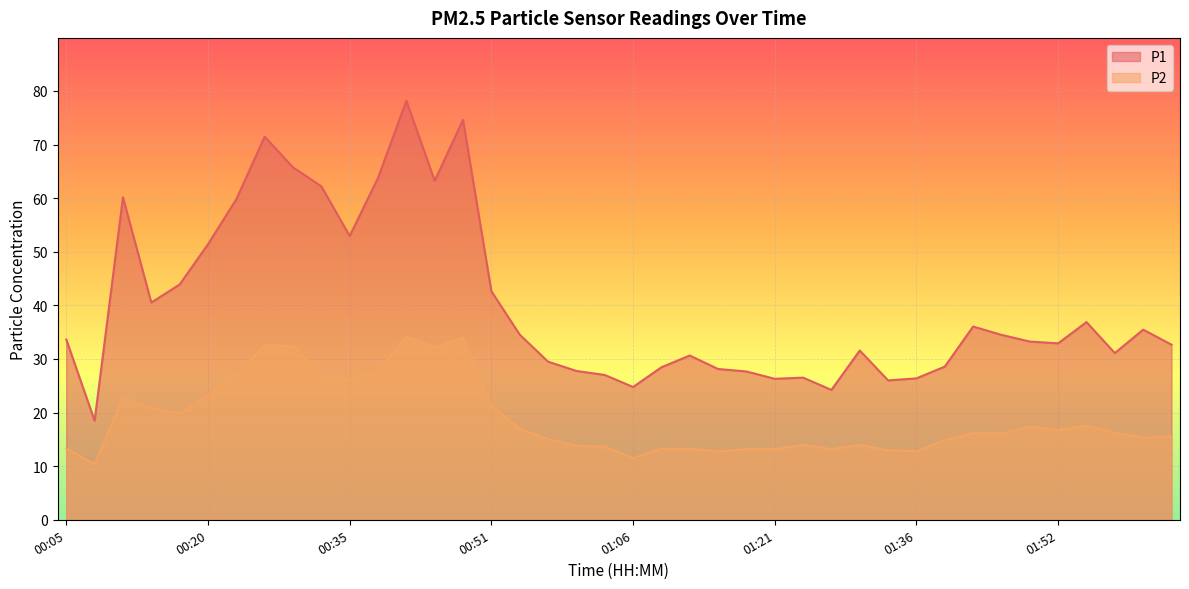

Is the value of P2 at 01:39 greater than the value of P1 at 01:30?

No